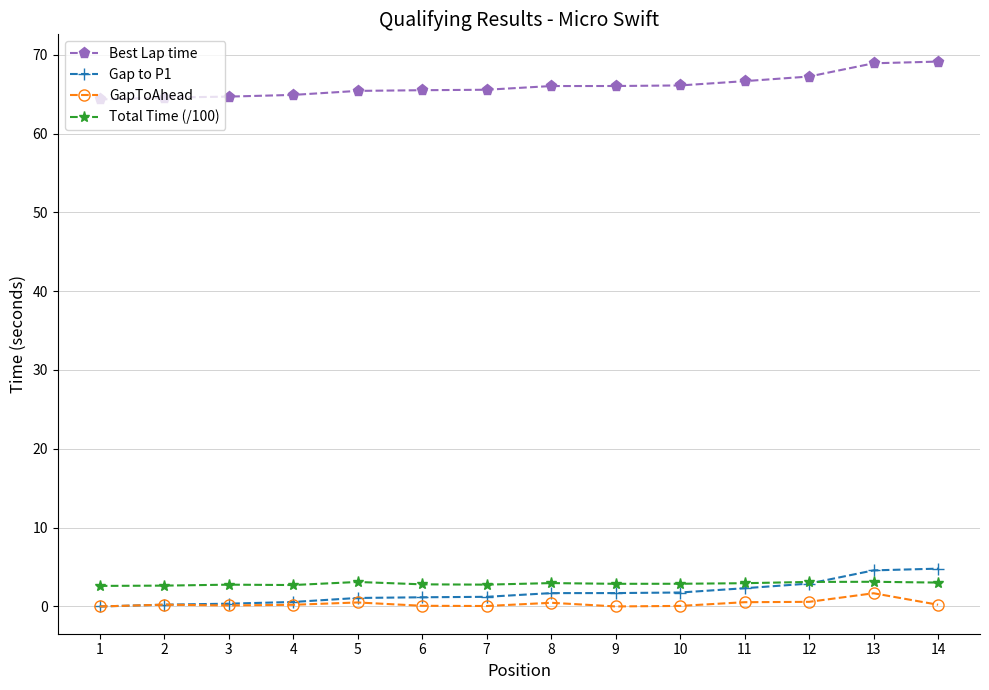

Does the chart have visible grid lines?

Yes